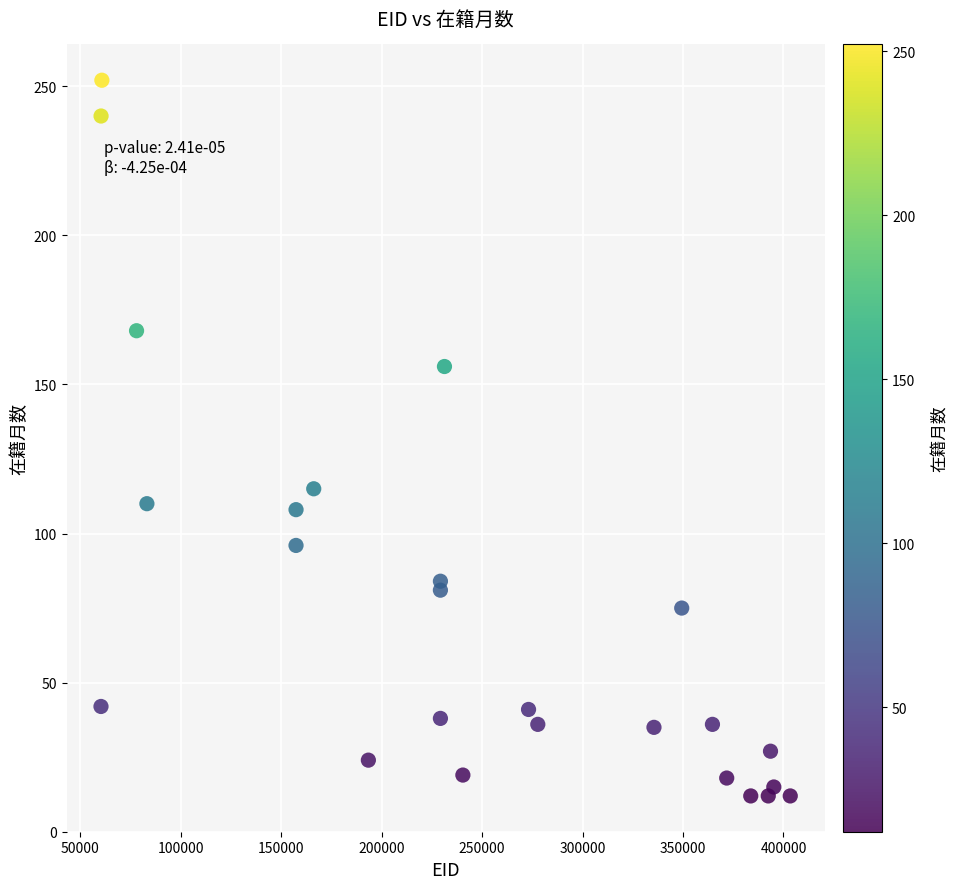

What Y value in the scatter plot is closest to 132?

115